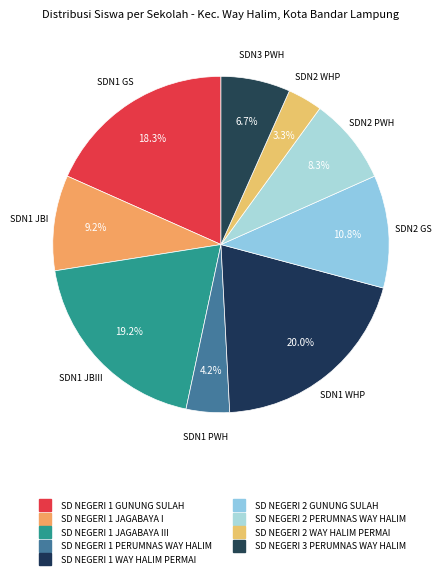

How many slices are in this pie chart?

9